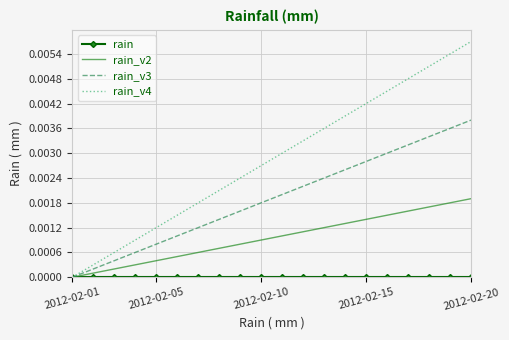

Where is rain nearest to the value 0?

2012-02-01